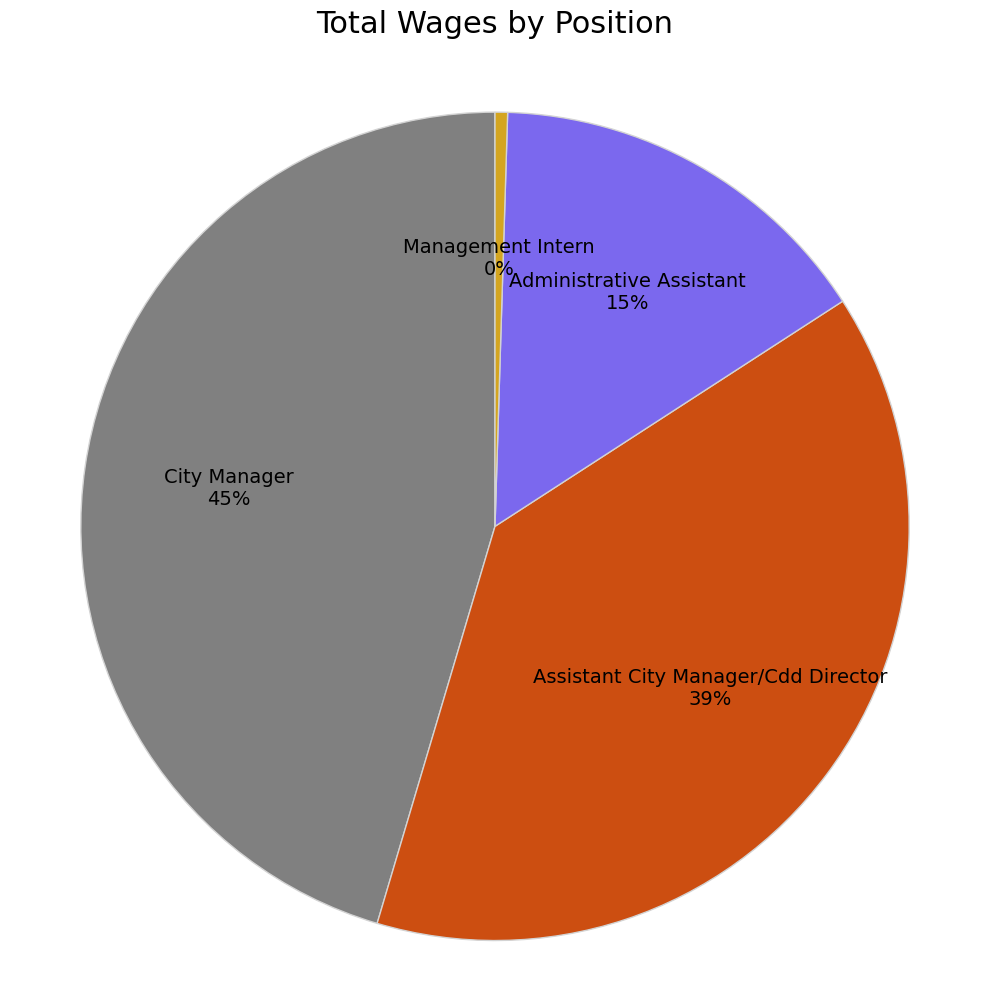

To the nearest percent, what is the difference between the largest and smallest slice percentages?

45%